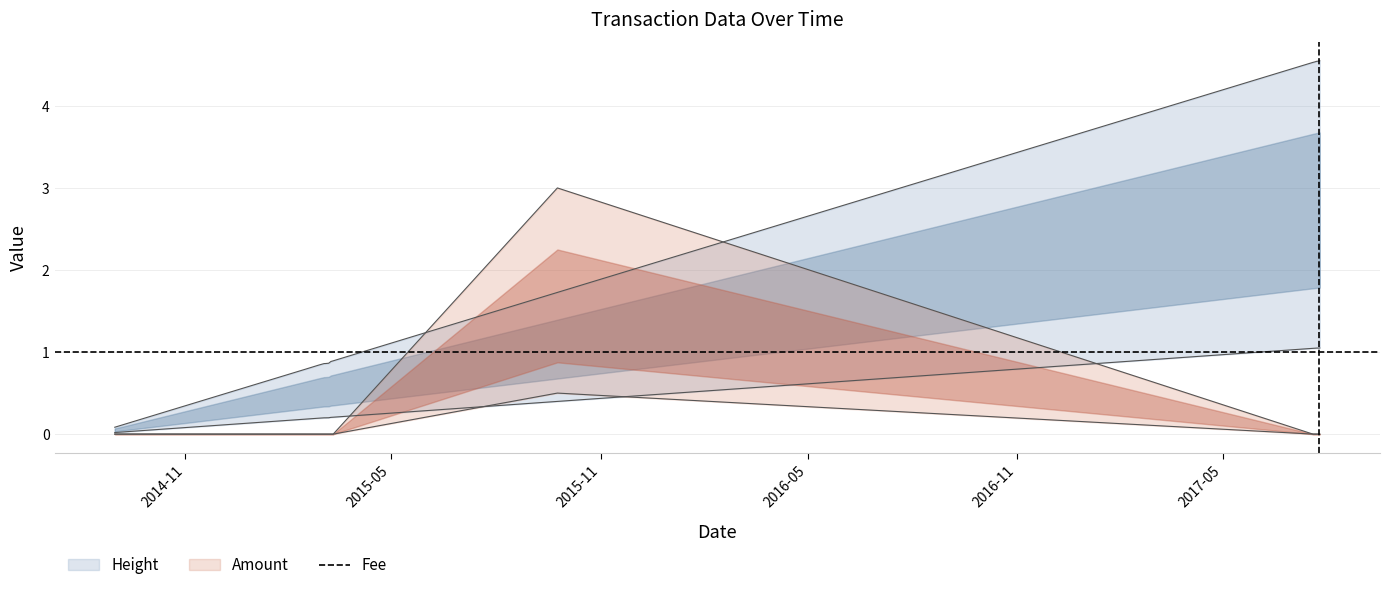

What is the sum of all Amount values?

3.0